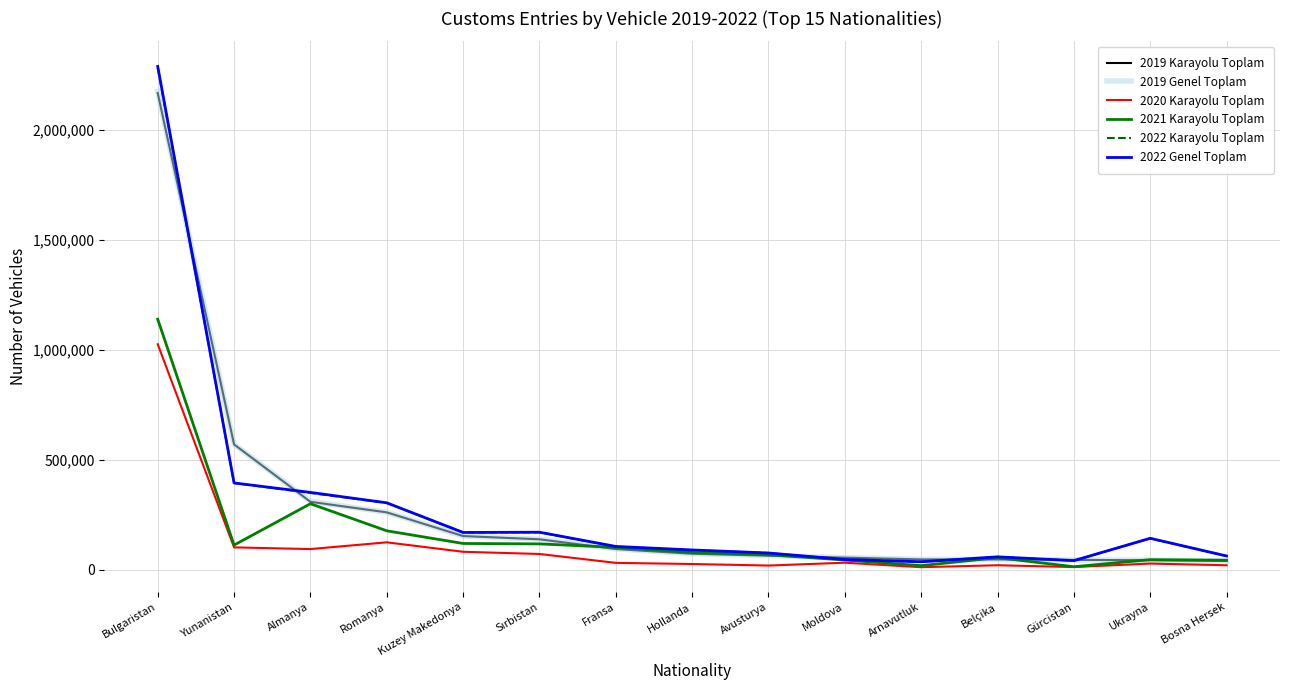

Which category has the highest value in the 2022 Genel Toplam series?

Bulgaristan